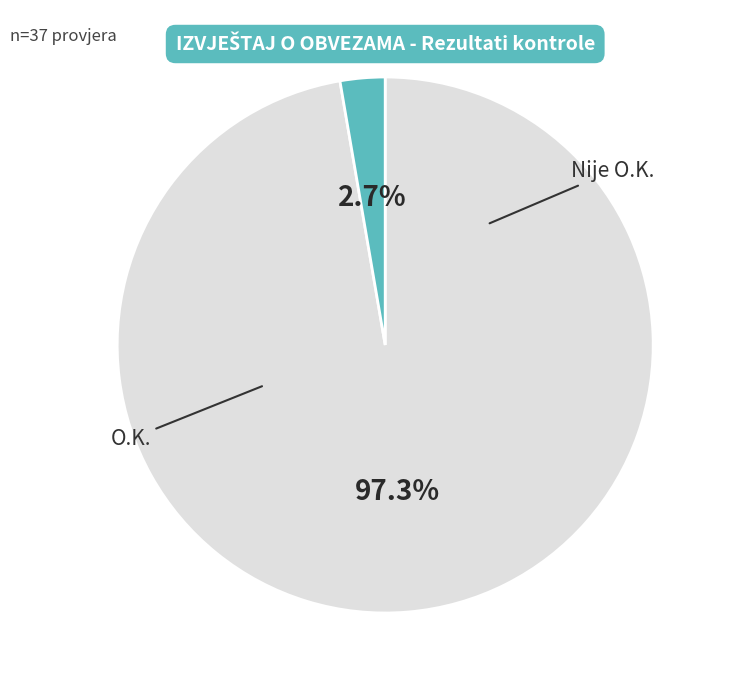

Does any single category account for the majority?

Yes